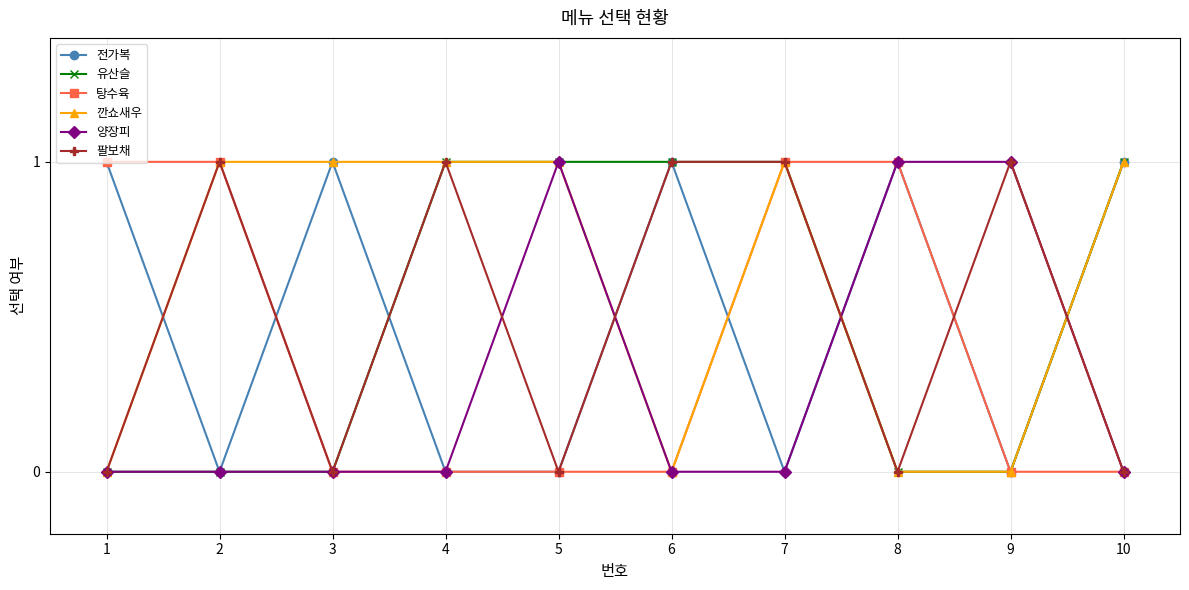

Reading right to left, what are all the values shown in this chart?

전가복: 1	0	1	0	1	0	0	1	0	1
유산슬: 1	0	0	1	1	1	1	0	0	0
탕수육: 0	0	1	1	0	0	0	0	1	1
깐쇼새우: 1	0	0	1	0	1	1	1	1	0
양장피: 0	1	1	0	0	1	0	0	0	0
팔보채: 0	1	0	1	1	0	1	0	1	0